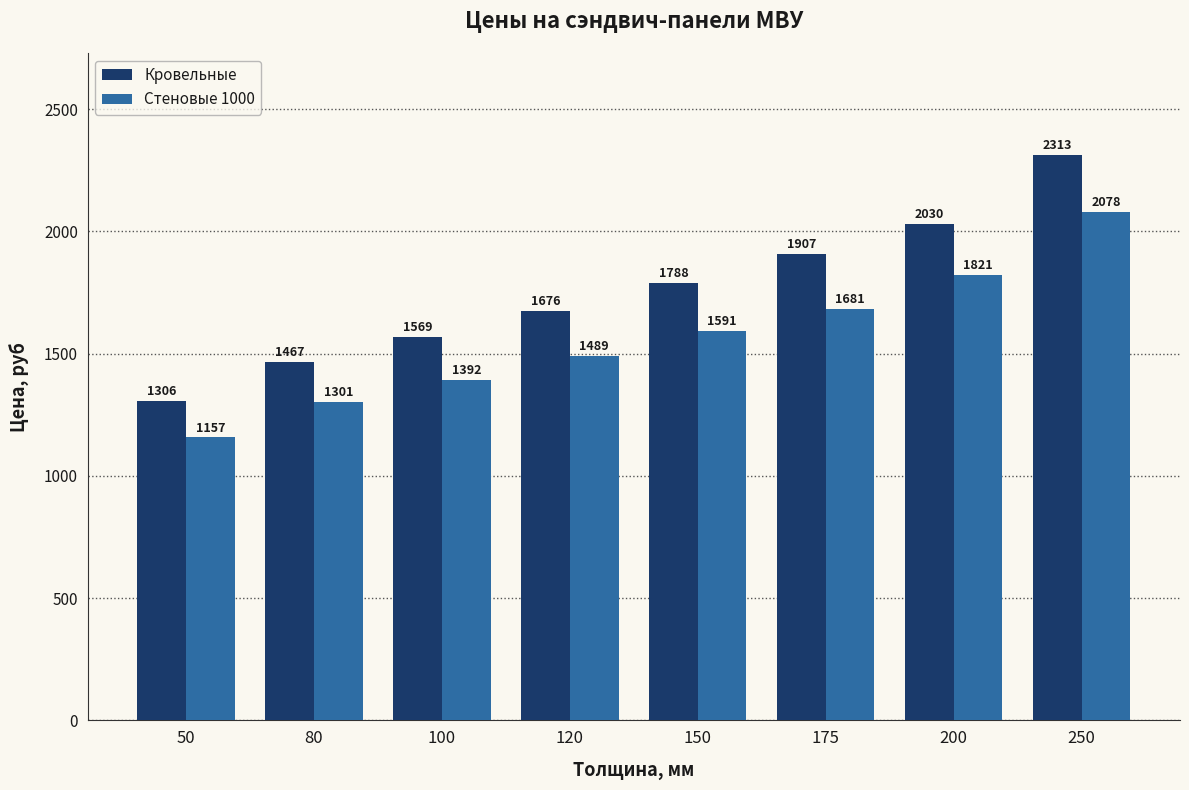

Reading left to right, list all the values displayed in this chart.

Кровельные: 50=1306	80=1467	100=1569	120=1676	150=1788	175=1907	200=2030	250=2313
Стеновые 1000: 50=1157	80=1301	100=1392	120=1489	150=1591	175=1681	200=1821	250=2078